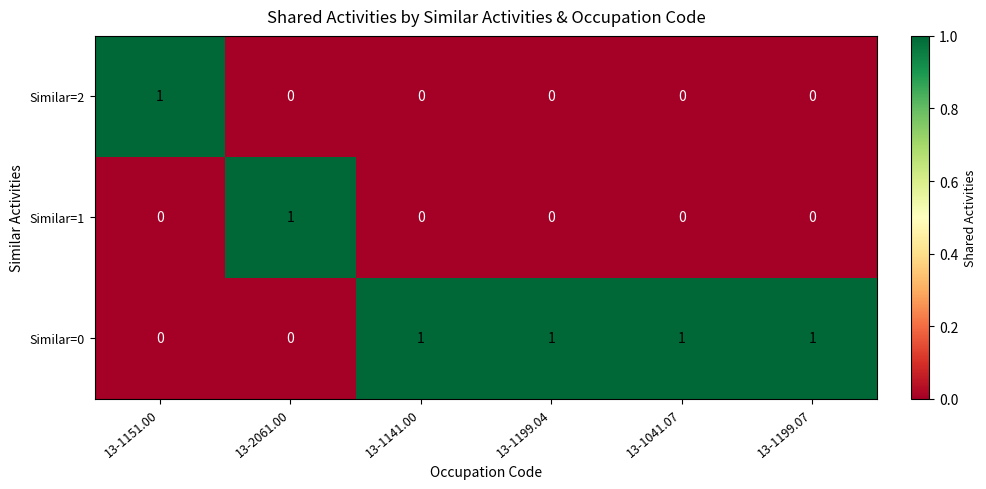

The Similar=2 series shows 0 at 13-1151.00. True or false?

False